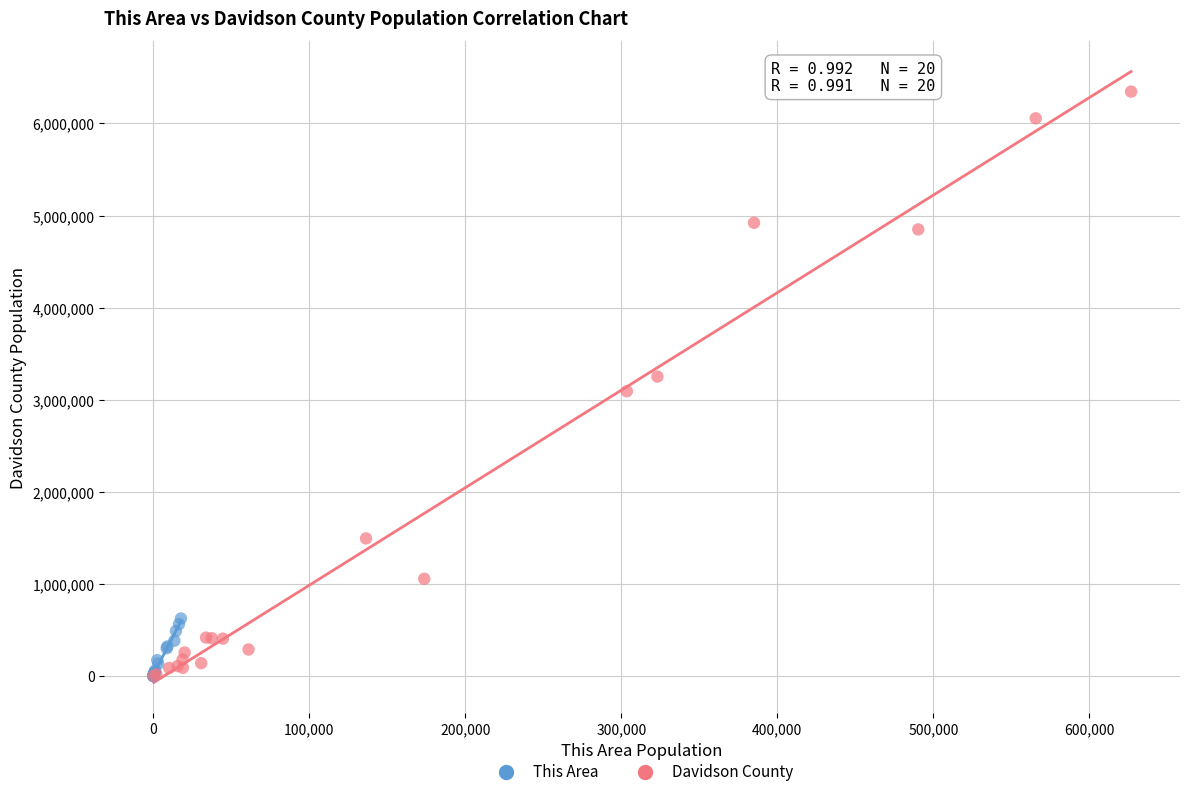

What are all the series names shown in the legend?

This Area, Davidson County